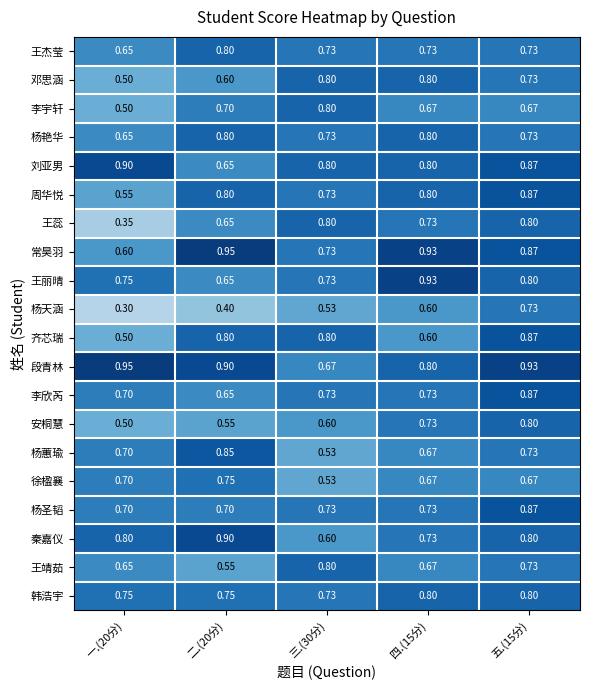

Which series has the largest range (max minus min)?

王蕊